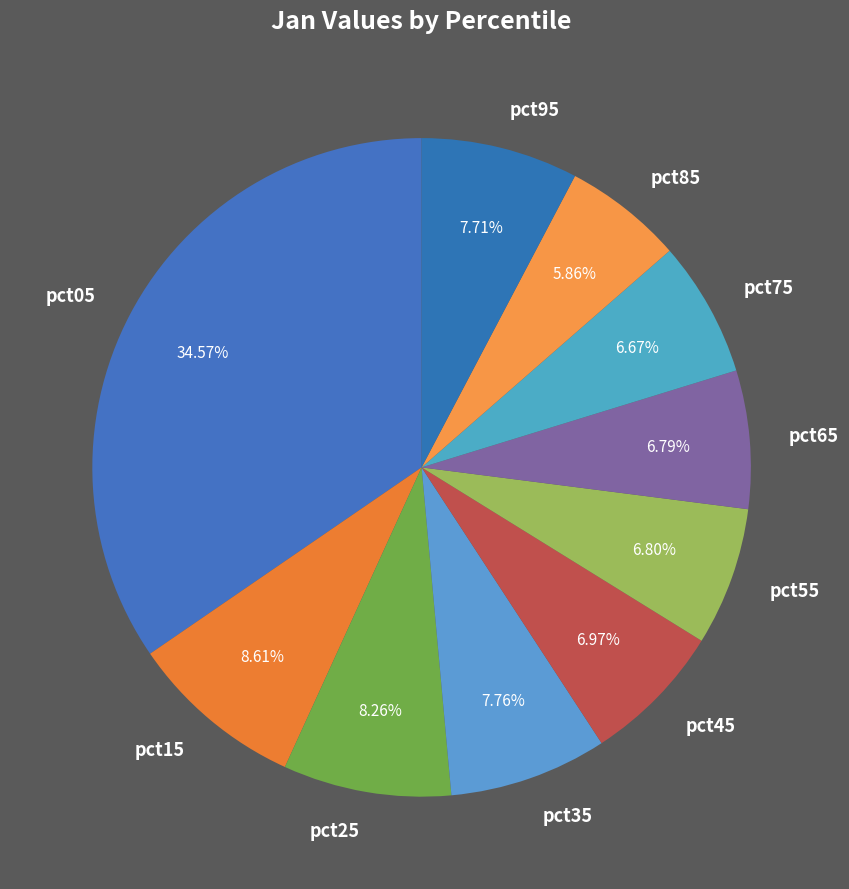

To the nearest percent, what is the difference between the largest and smallest slice percentages?

29%